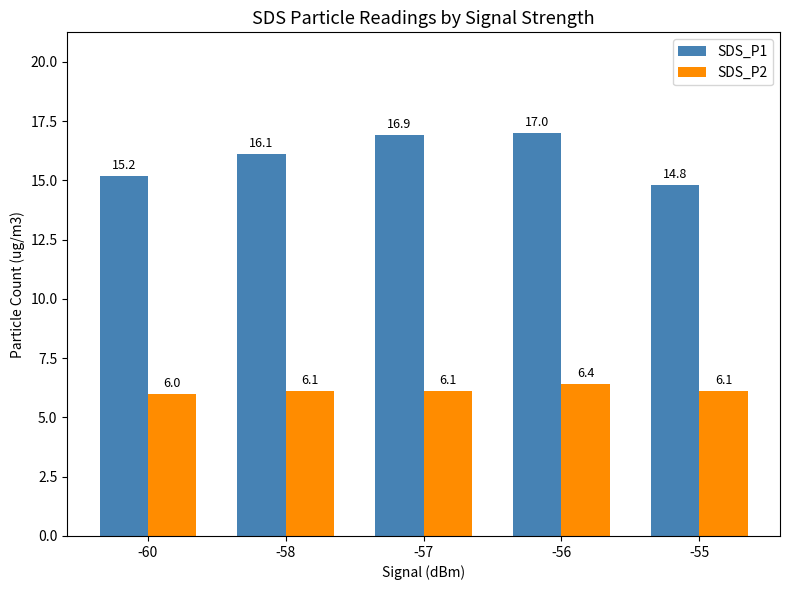

Count the number of categories in the chart.

5